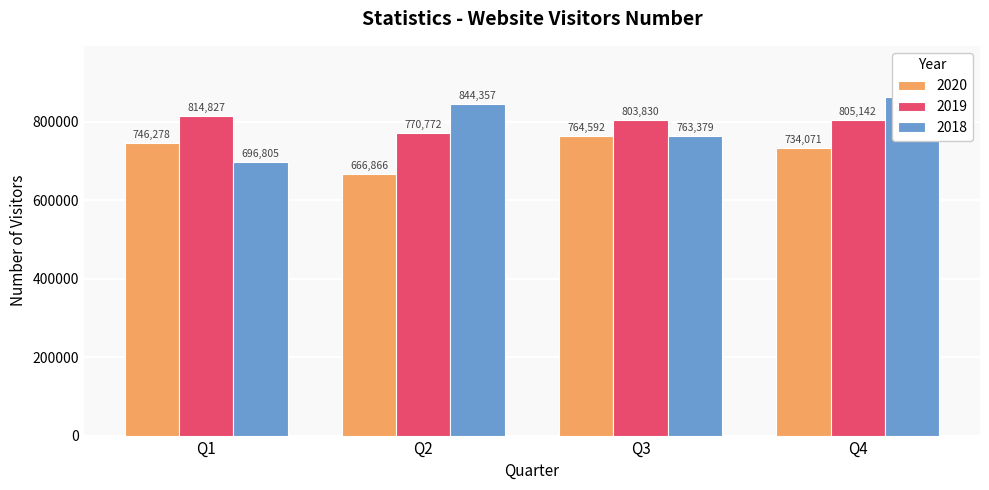

List the labels in order of 2018 value, largest first.

Q4, Q2, Q3, Q1